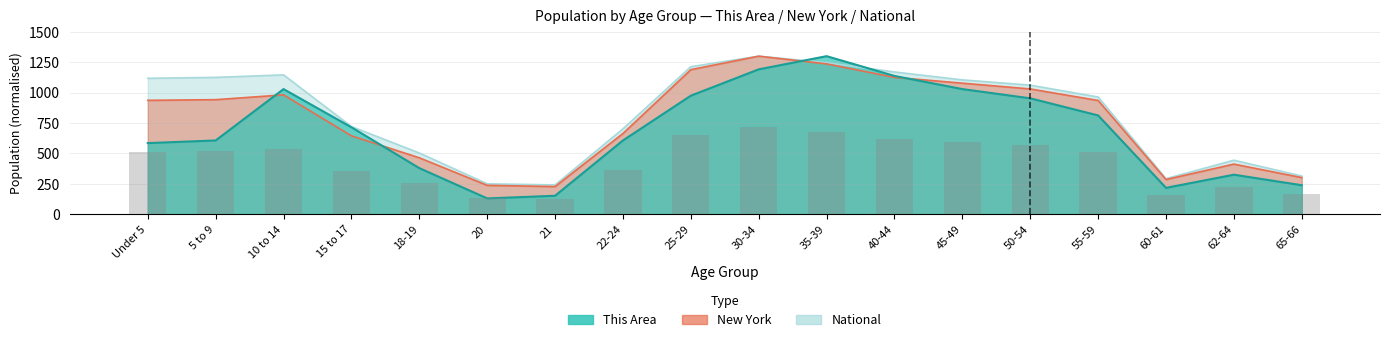

What is the minimum value shown in the chart?

130.0